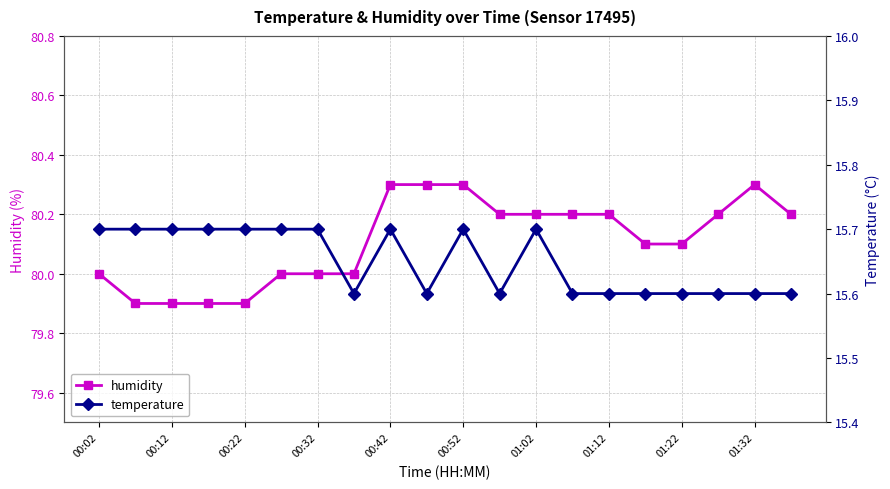

The humidity series shows 80.0 at 00:02. True or false?

True